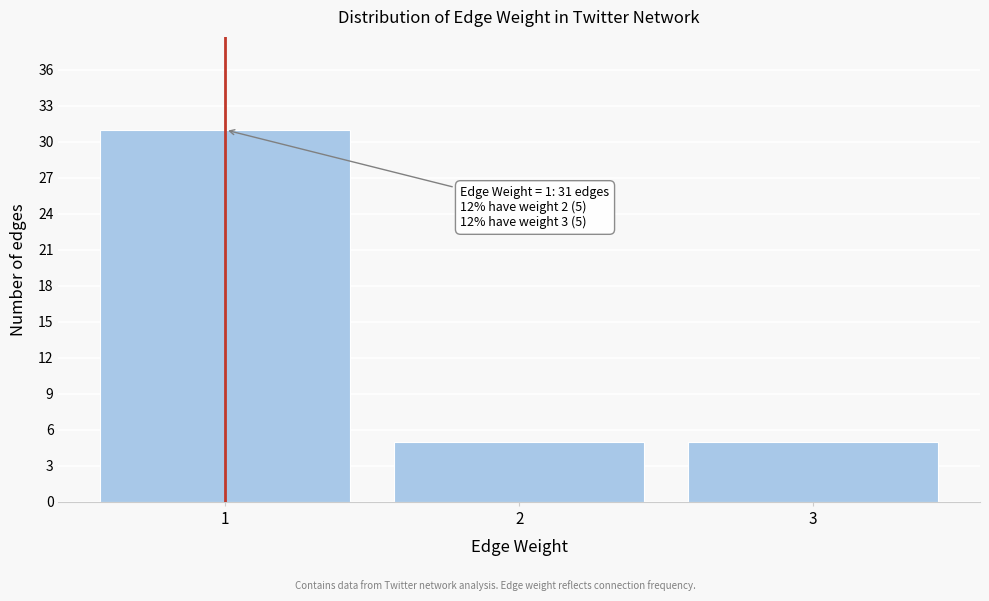

Reading left to right, transcribe all the data shown in this chart.

1=31	2=5	3=5